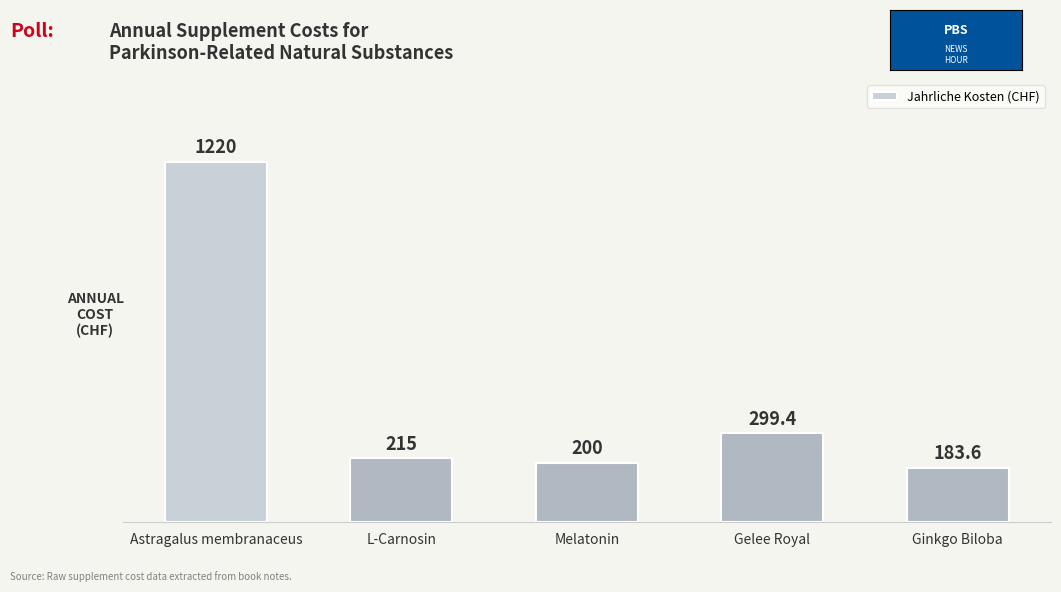

Rank the categories by value from highest to lowest.

Astragalus membranaceus, Gelee Royal, L-Carnosin, Melatonin, Ginkgo Biloba